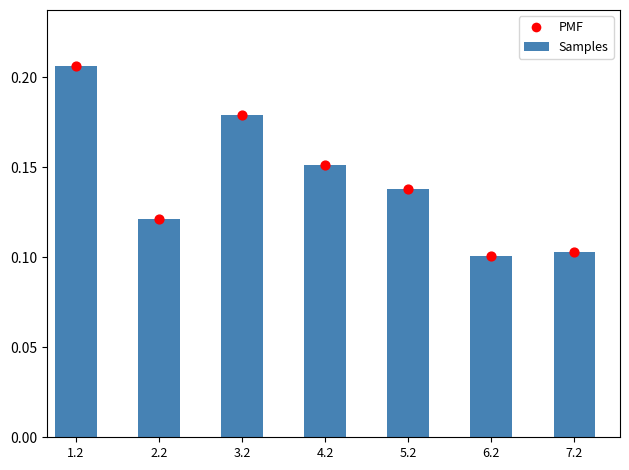

What is the total value across all series at 7.2?

0.2